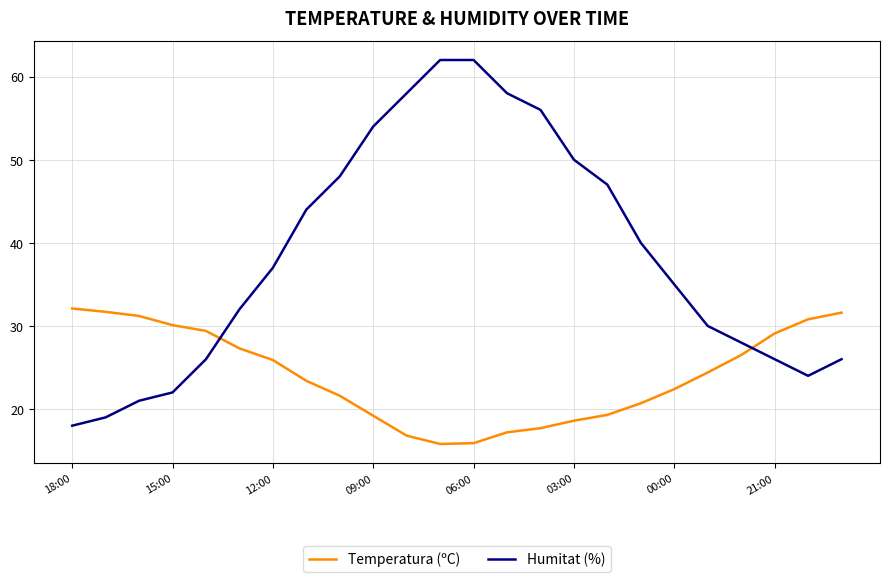

What are all the series names shown in the legend?

Temperatura (ºC), Humitat (%)